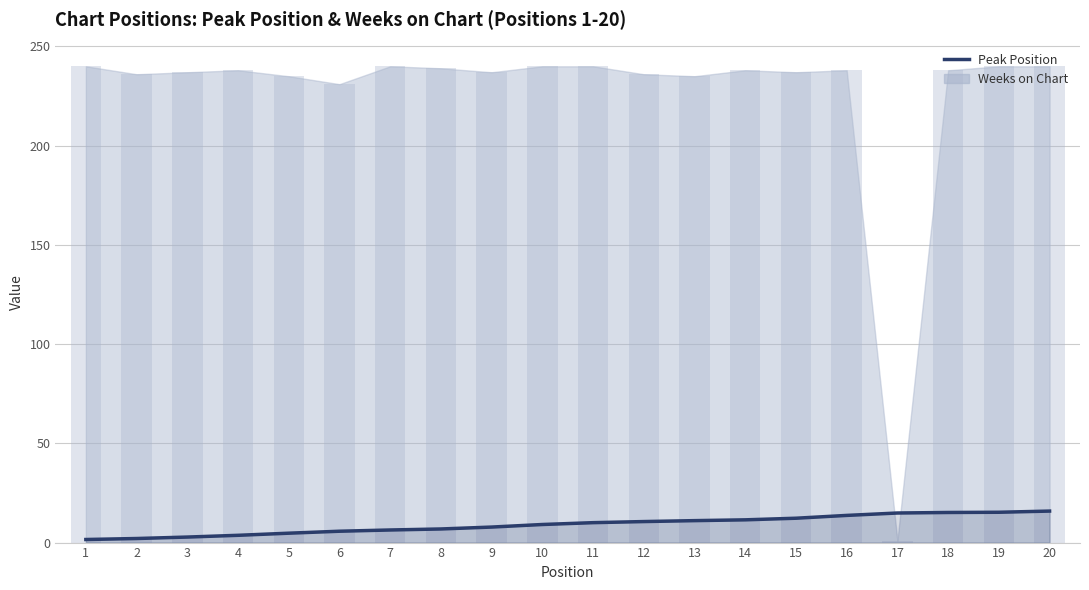

What is the average value?

9.1